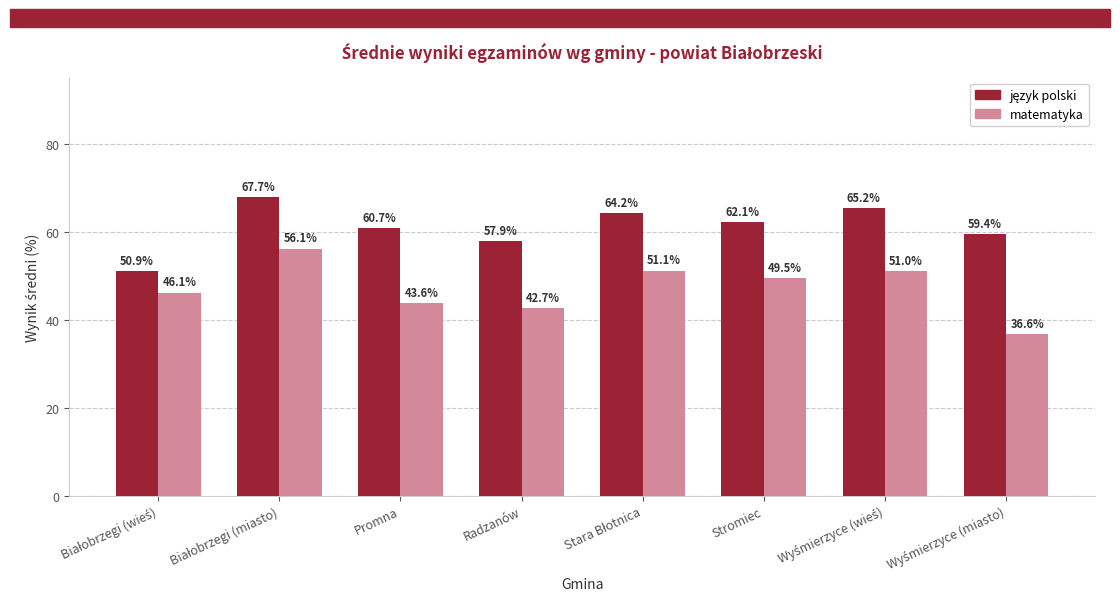

What is the smallest value displayed?

36.6